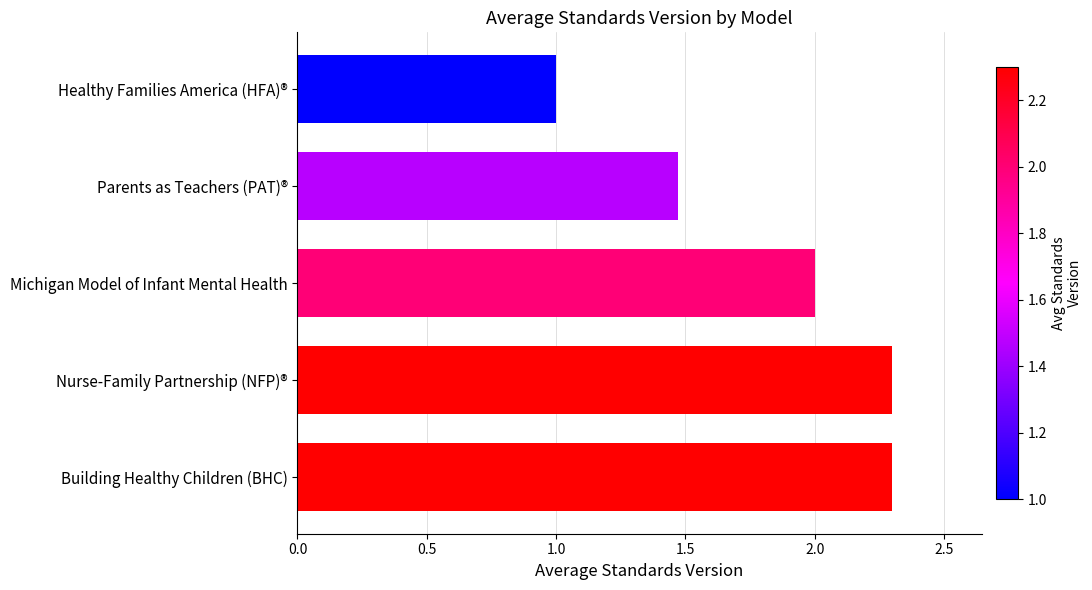

What is the sum of all values?

9.1